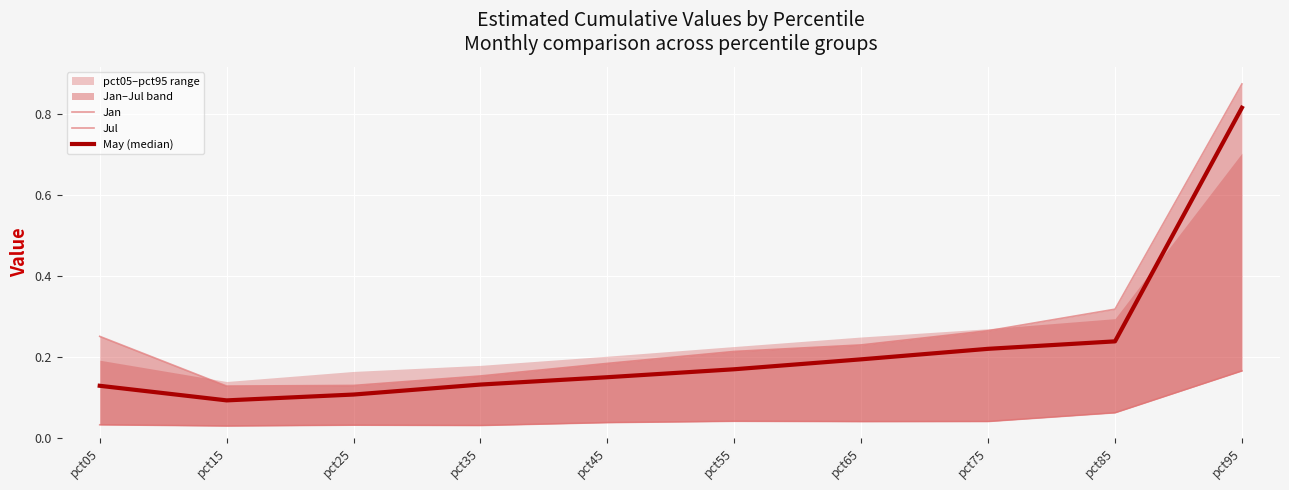

True or false: Jul and Jan cross at least once.

False